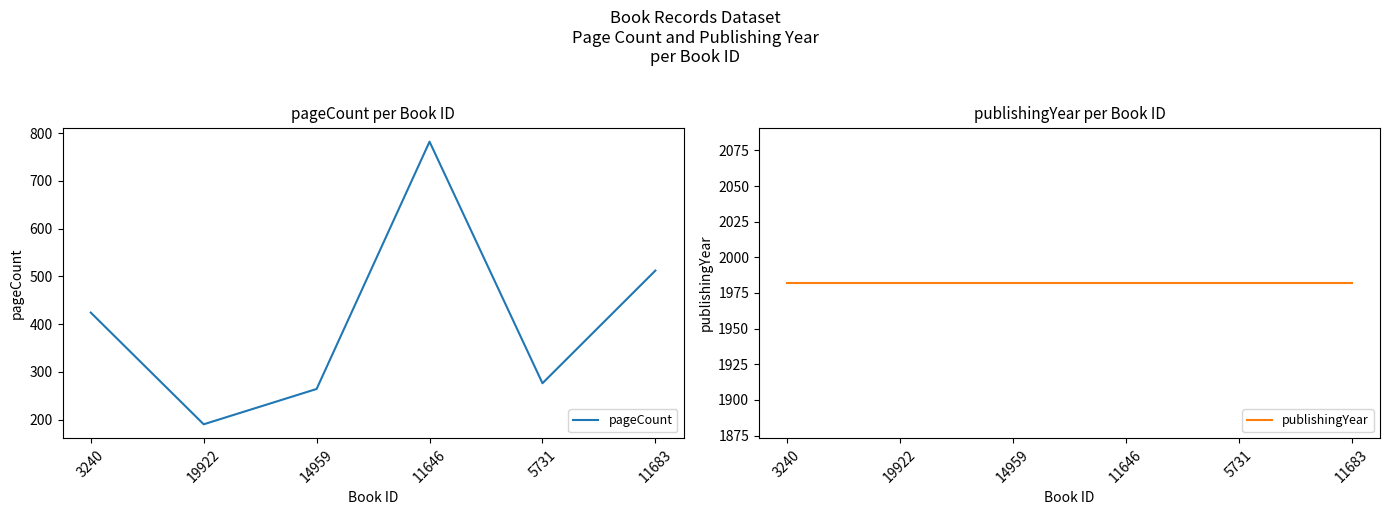

Rank the series by their maximum value, from lowest to highest.

pageCount, publishingYear